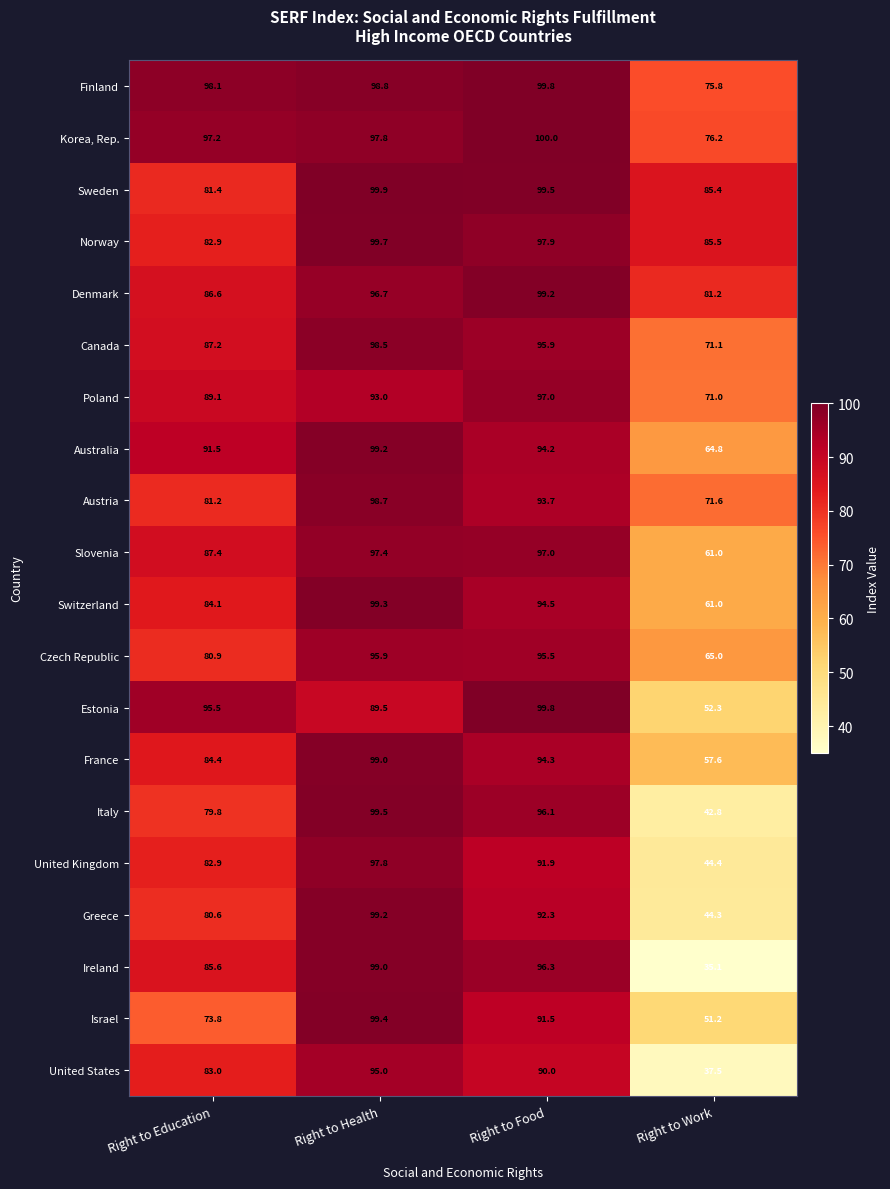

What is the average value of the Denmark series?

90.9